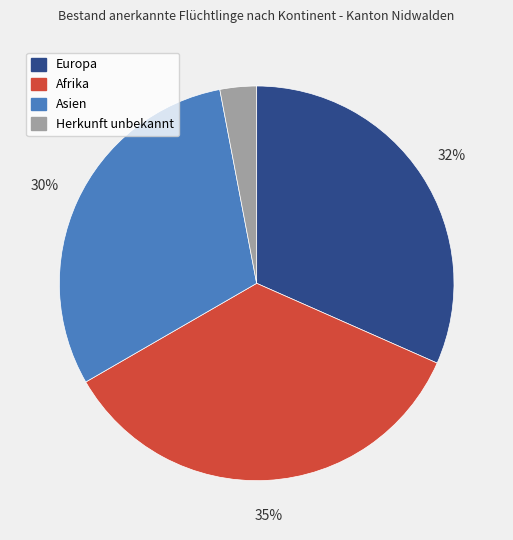

To the nearest percent, what is the difference between the largest and smallest slice percentages?

32%